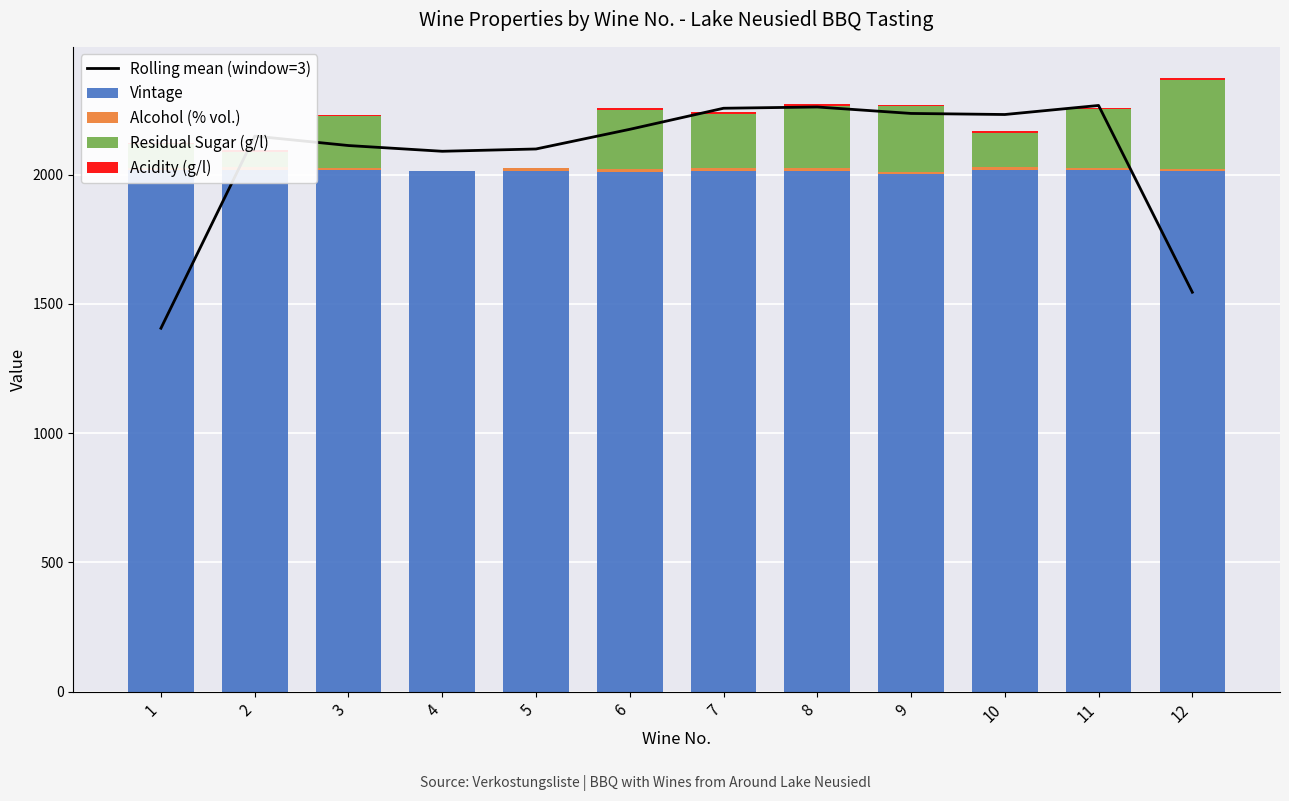

At which category is the sum across all series the highest?

8